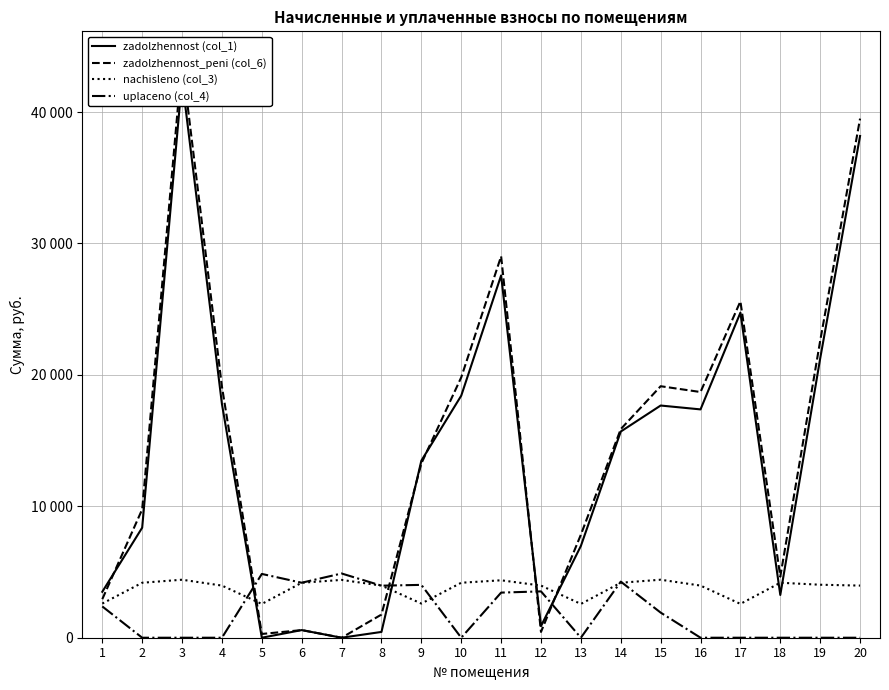

What is the difference between the nachisleno (col_3) values at 18 and 20?

216.0